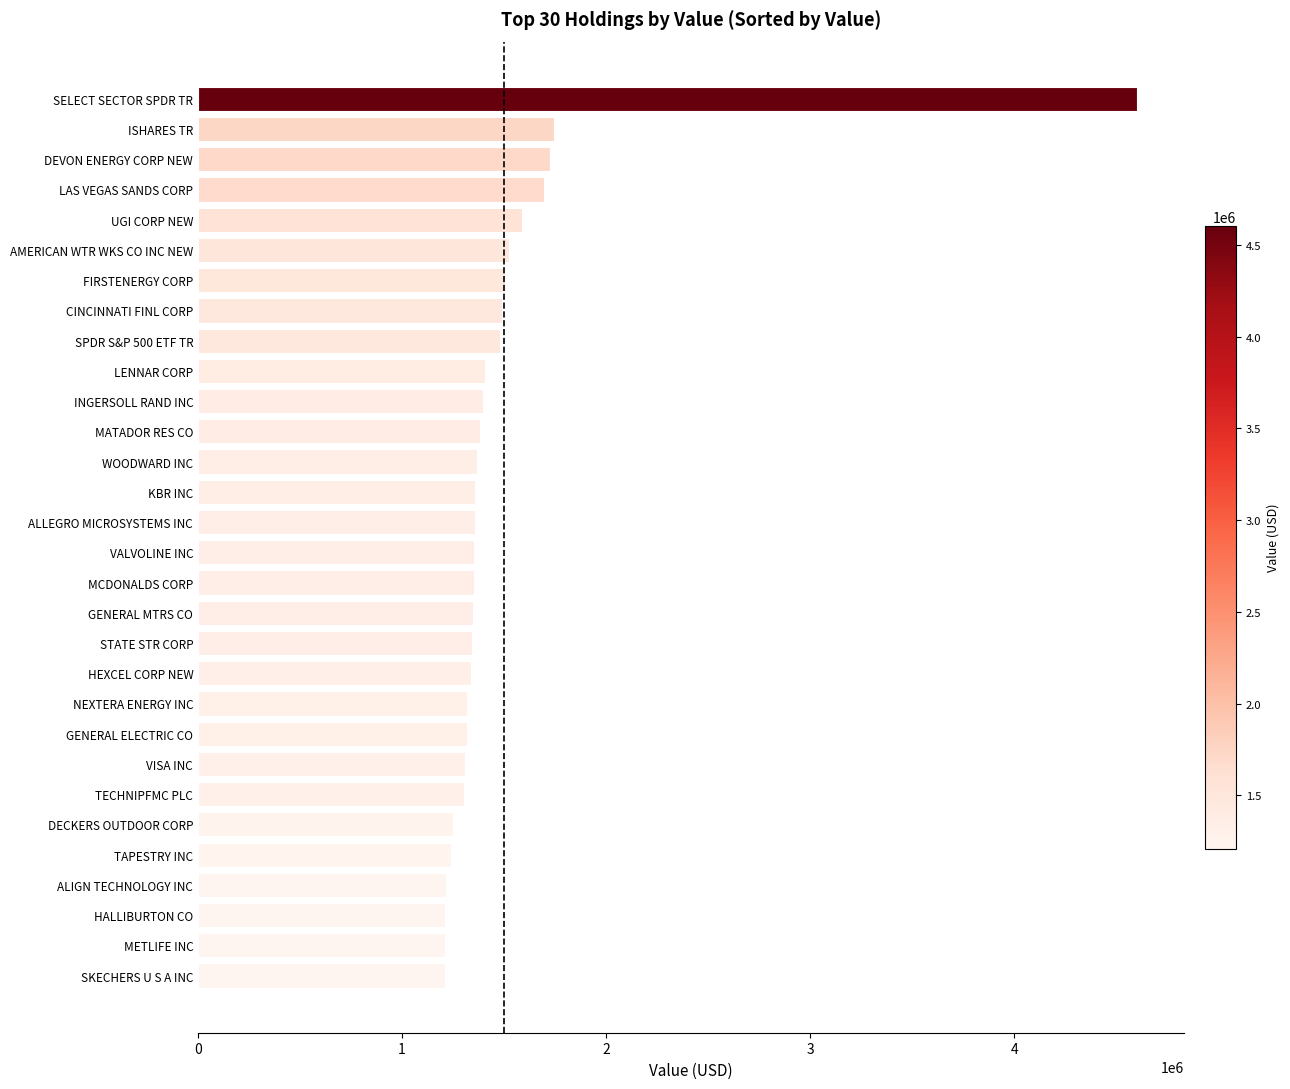

Read the value at UGI CORP NEW.

1588495